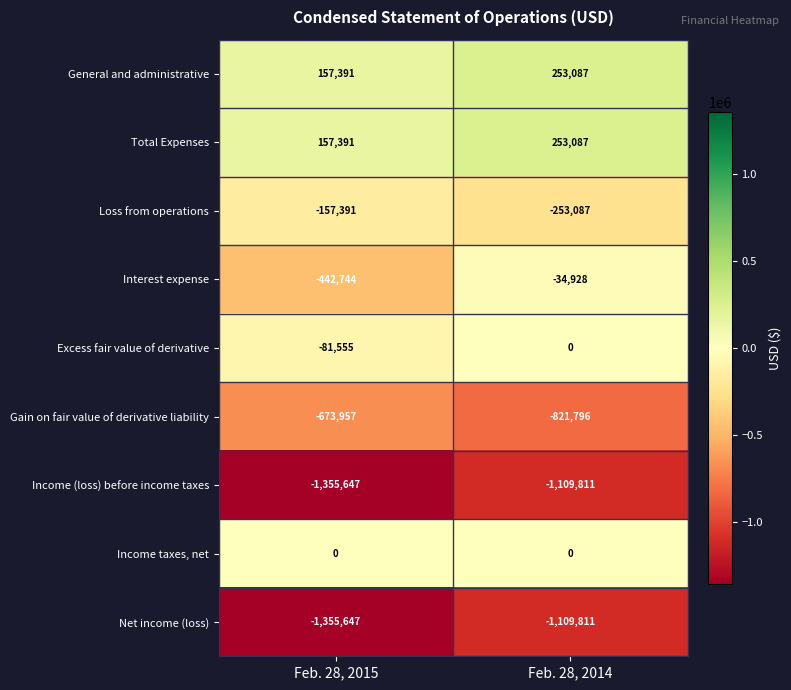

At which category is the sum across all series the highest?

Feb. 28, 2014